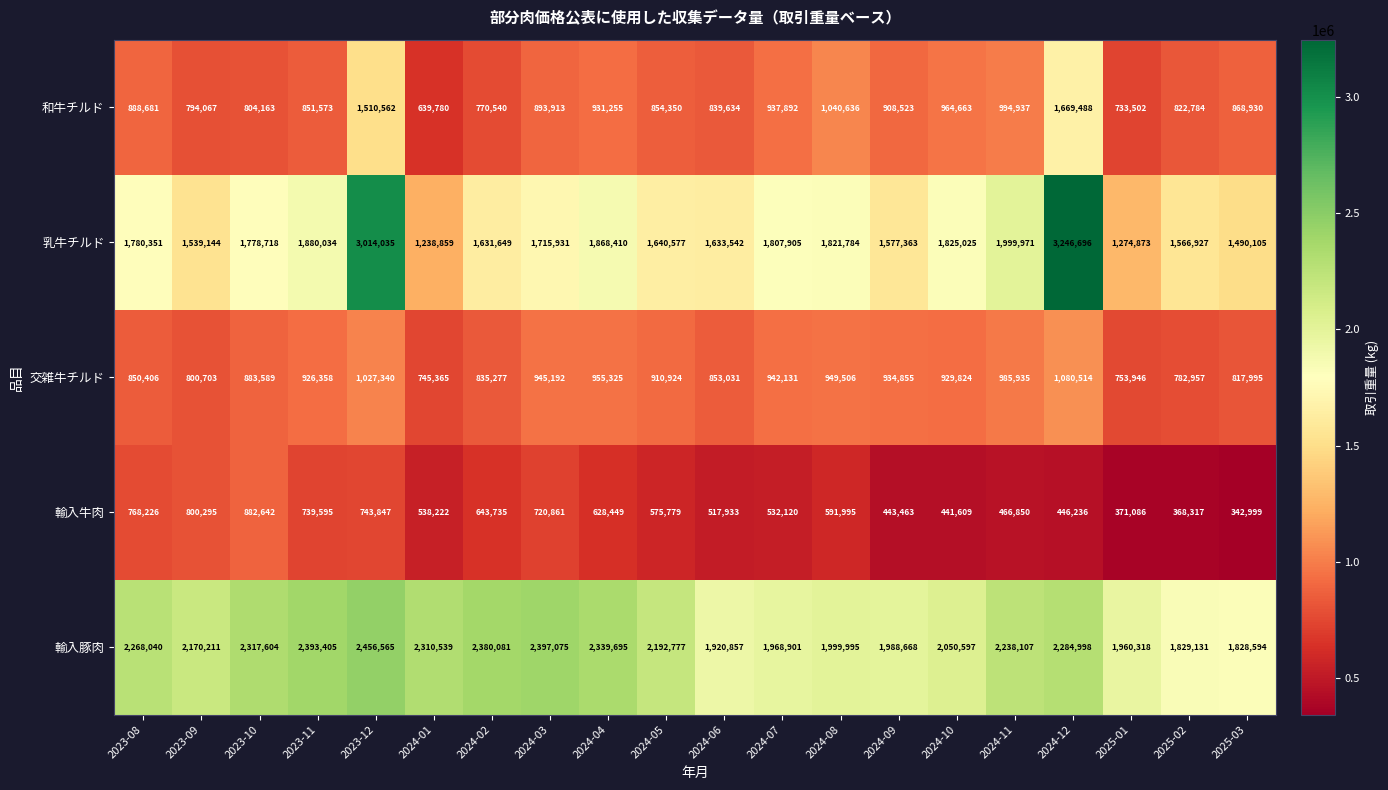

The 乳牛チルド series shows 718798 at 2024-05. True or false?

False